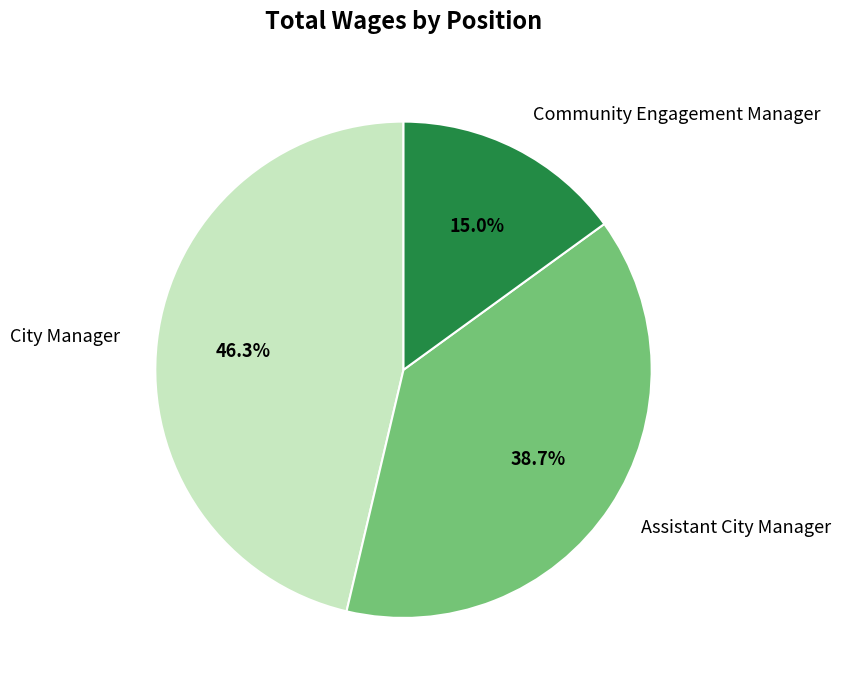

How many segments does this pie chart have?

3